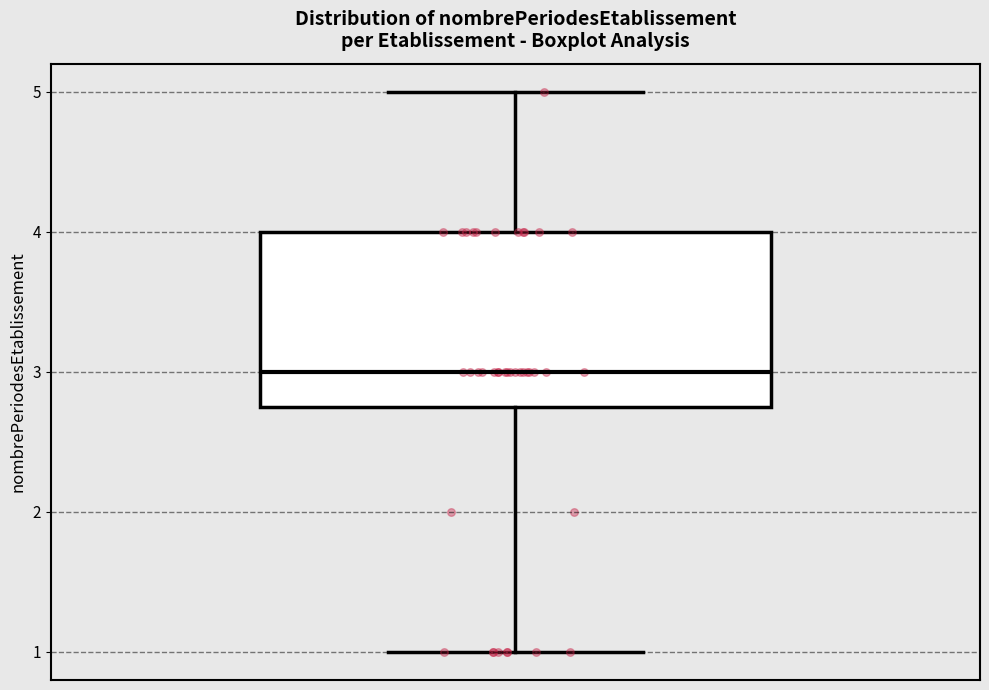

Transcribe this box plot: give where the median line is, the range the box spans, and where the two whiskers end, as read against the y-axis. The values are not printed on the chart, so give them approximately, as read against the axis.

median 3.0, box 2.8 to 4.0, whiskers 1.0 to 5.0